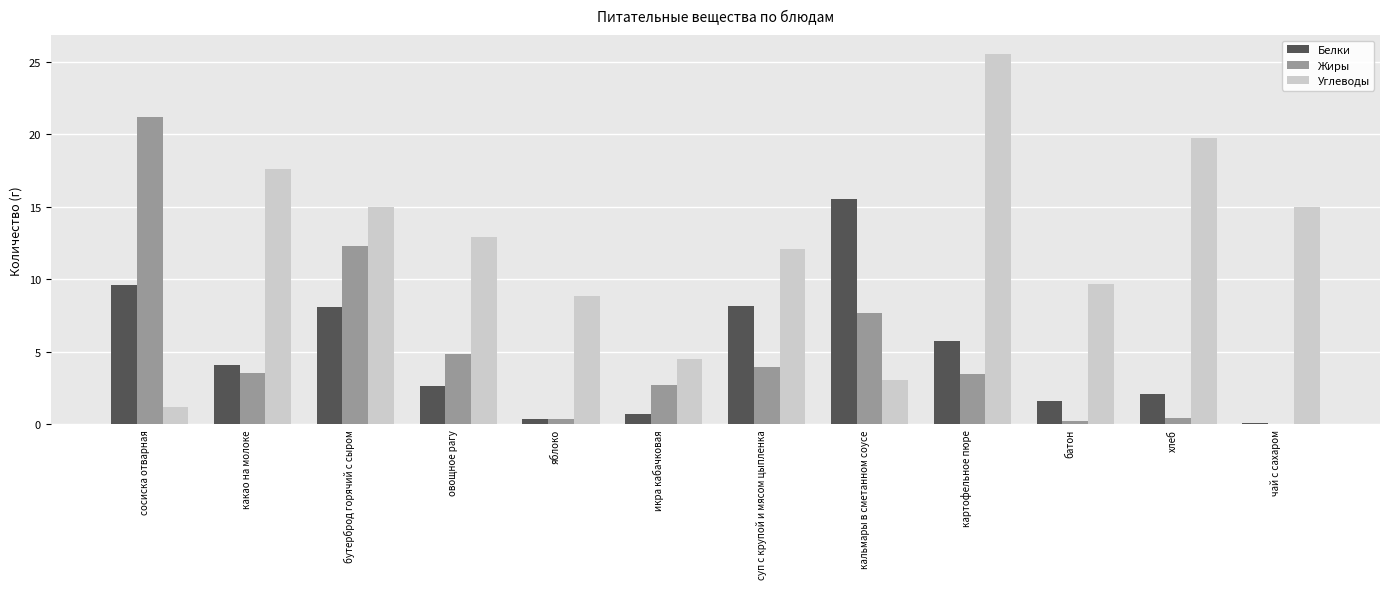

Which series has the widest spread of values?

Углеводы